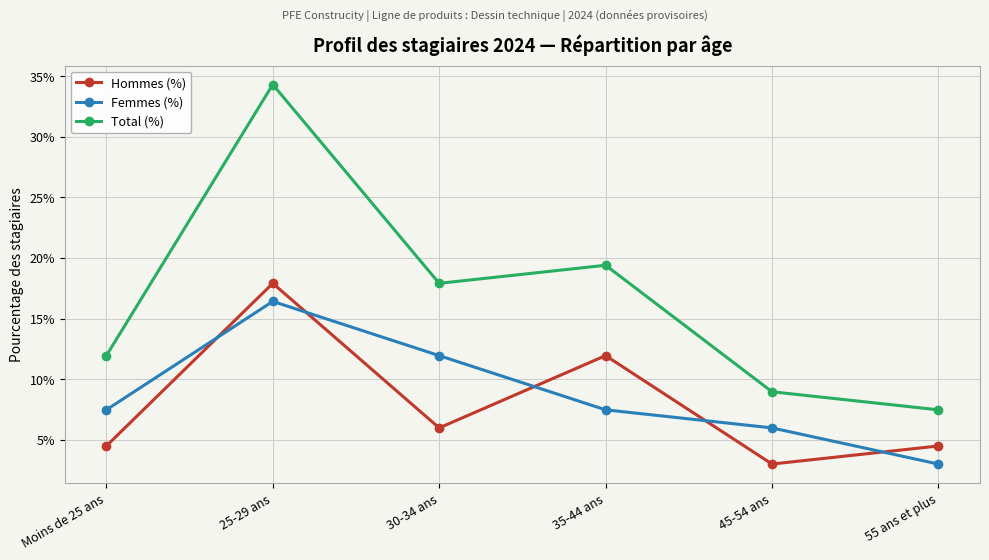

Is this an area chart (filled region under the line)?

No